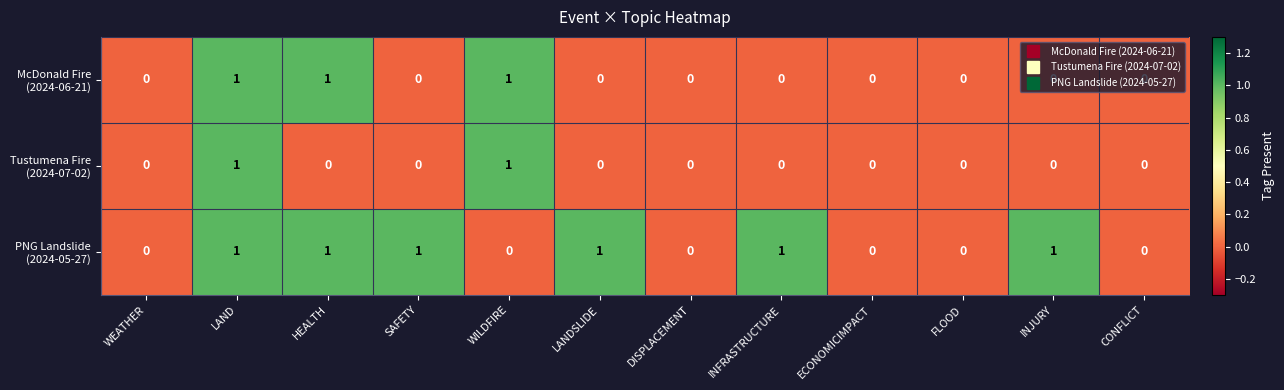

At which category is the sum across all series the highest?

LAND